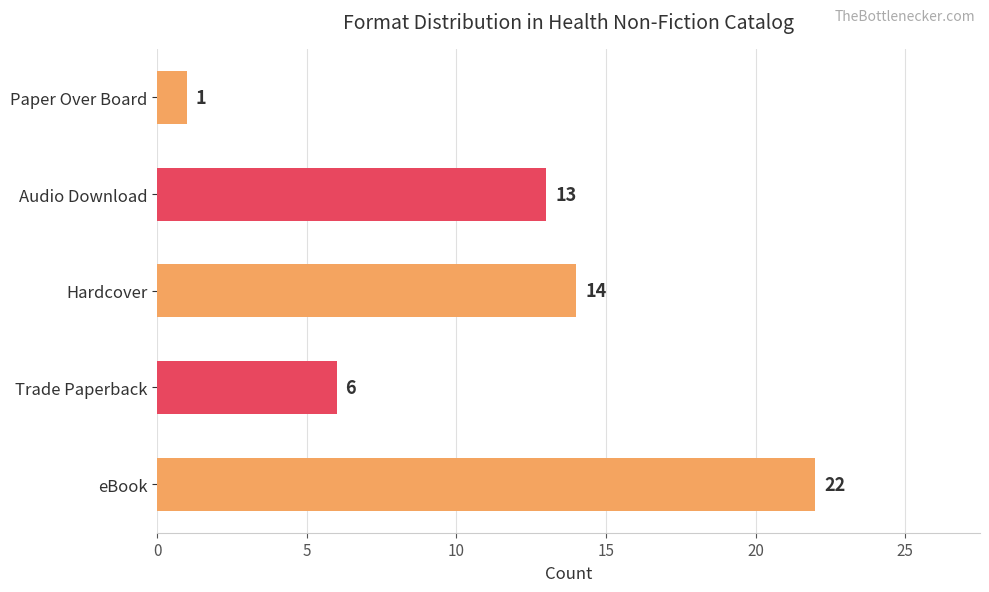

Which label corresponds to the smallest value in the chart?

Paper Over Board